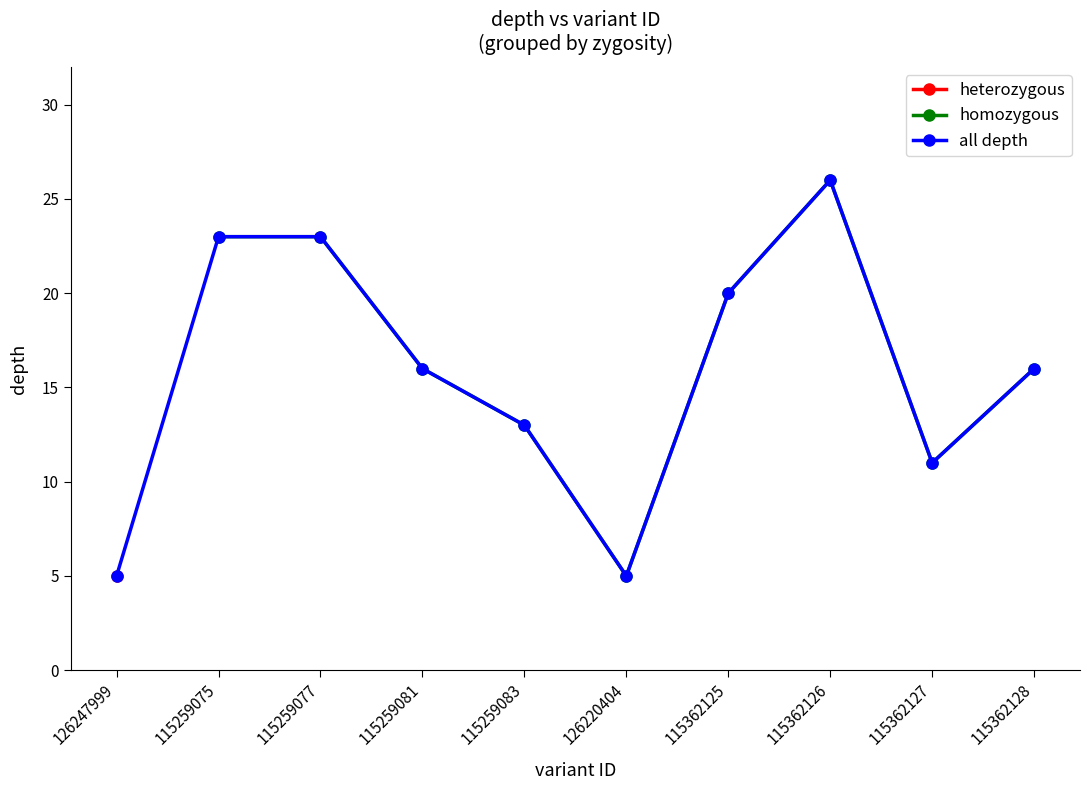

Which category has the lowest value across all series?

126247999